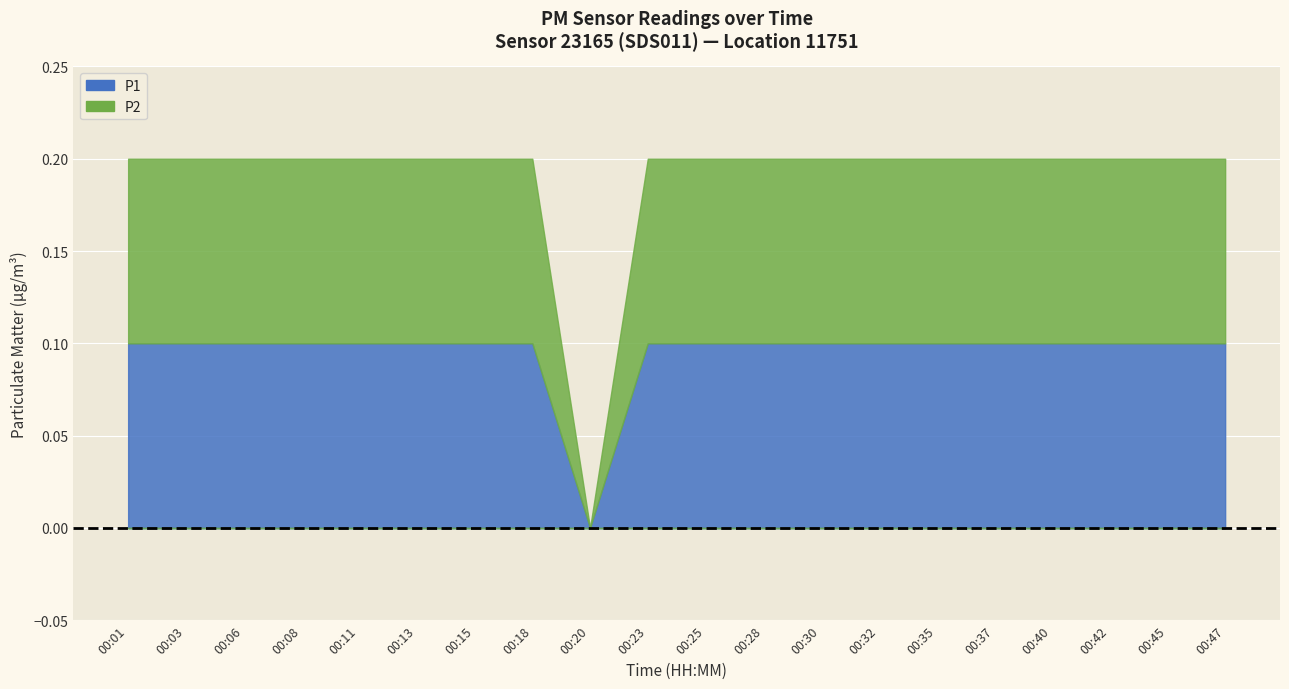

The value of P2 at 00:30 is 0.2. True or false?

False